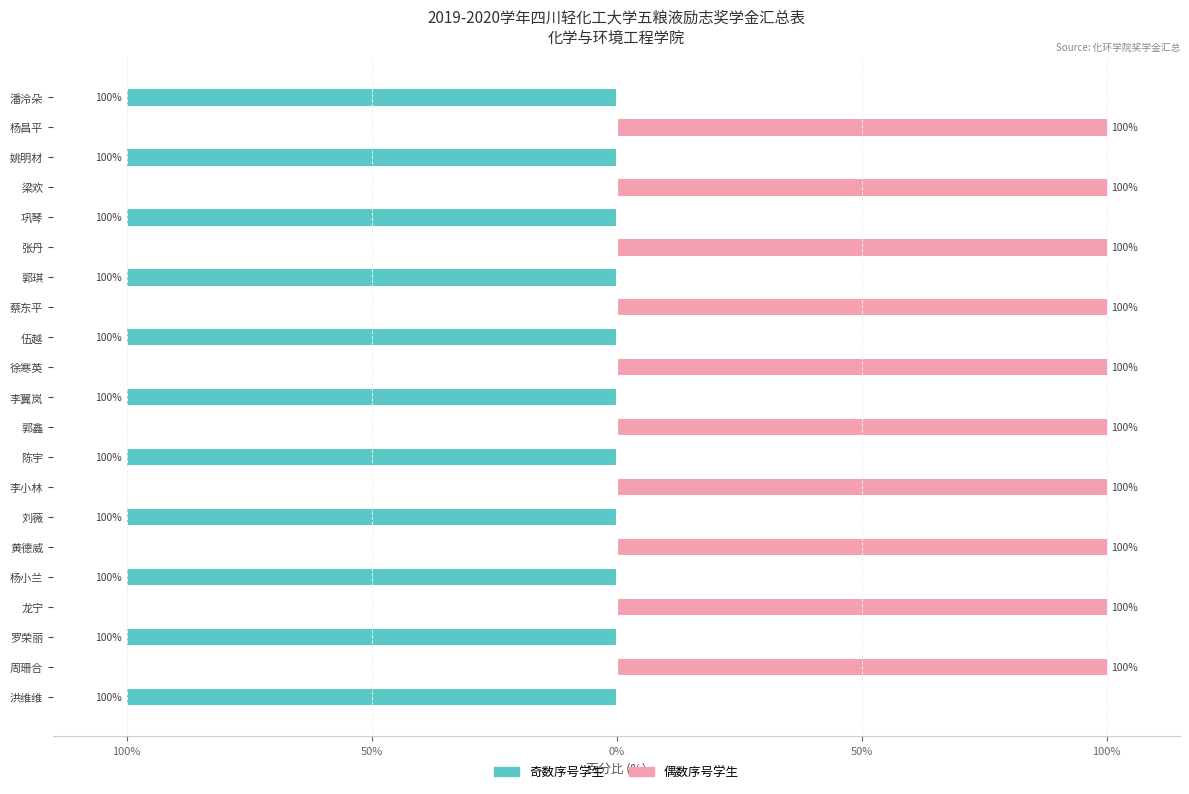

What is the minimum value shown in the chart?

-100